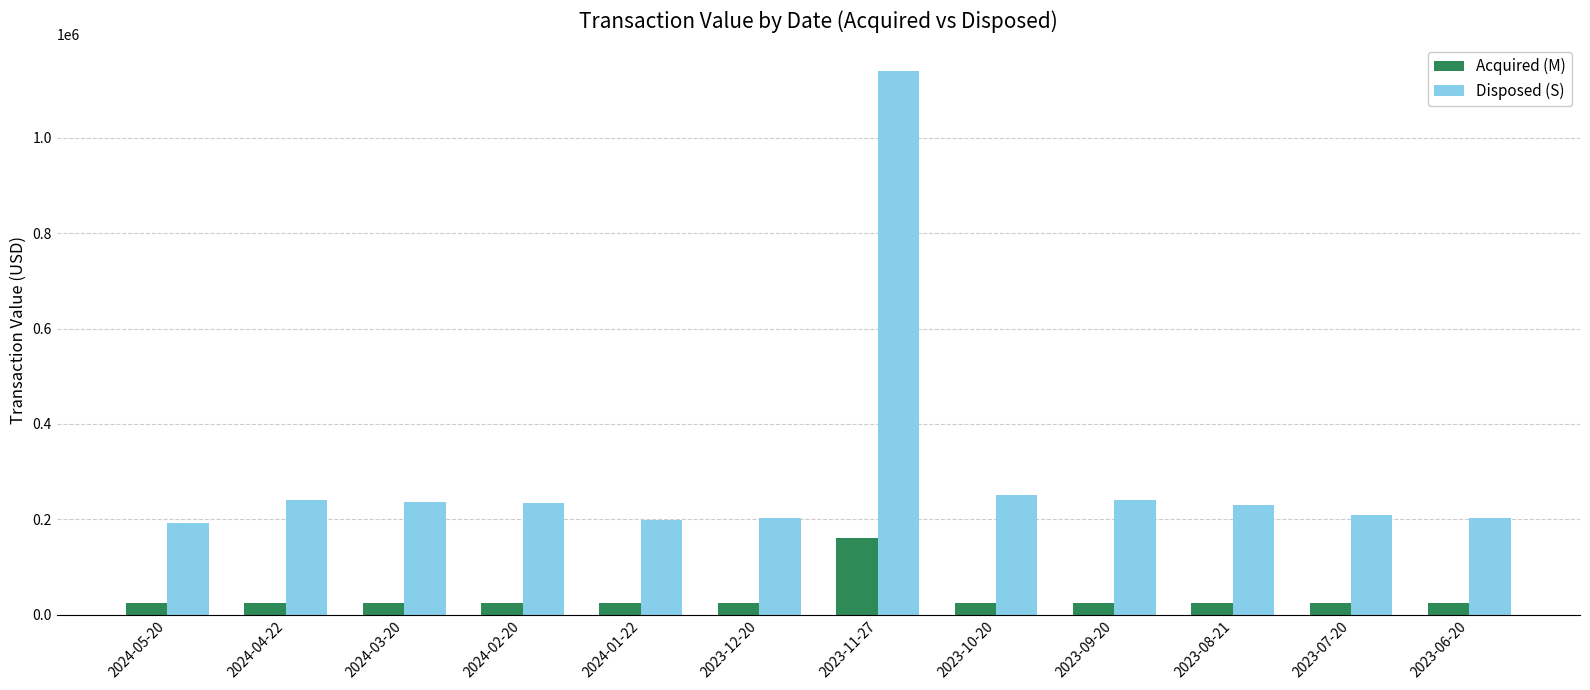

List the series in order of their peak value, highest first.

Disposed (S), Acquired (M)